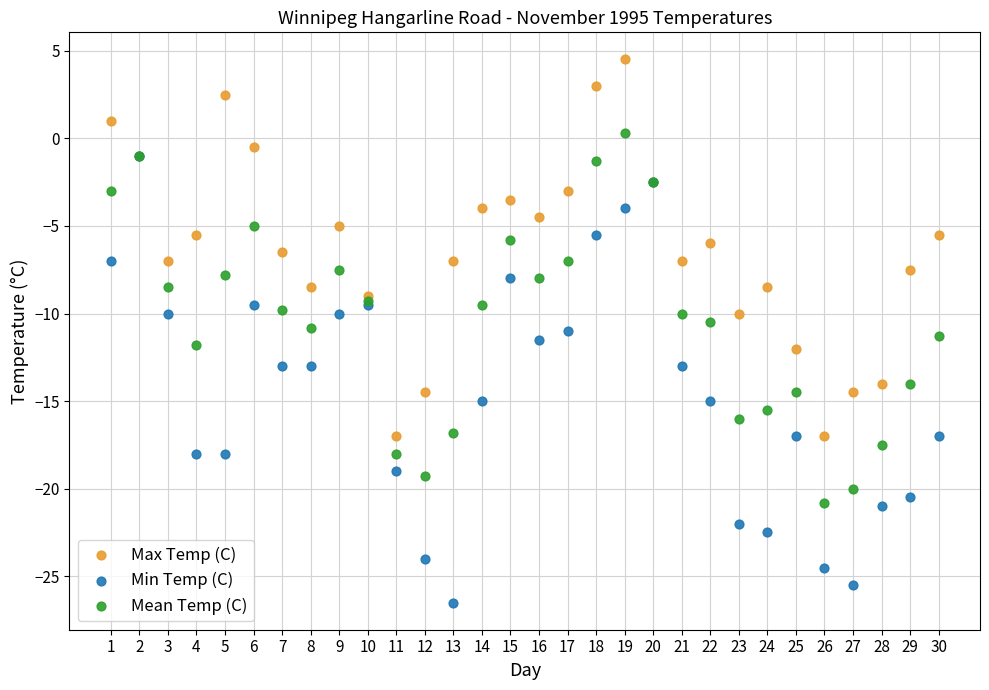

What are all the series names shown in the legend?

Max Temp (C), Min Temp (C), Mean Temp (C)